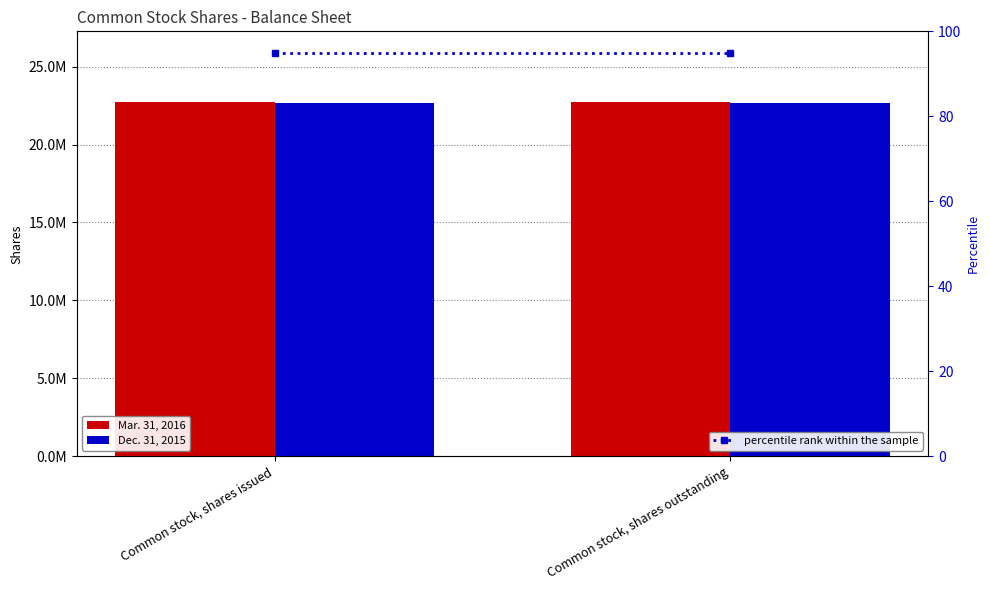

True or false: Dec. 31, 2015 has a value of 32970927 at Common stock, shares outstanding.

False